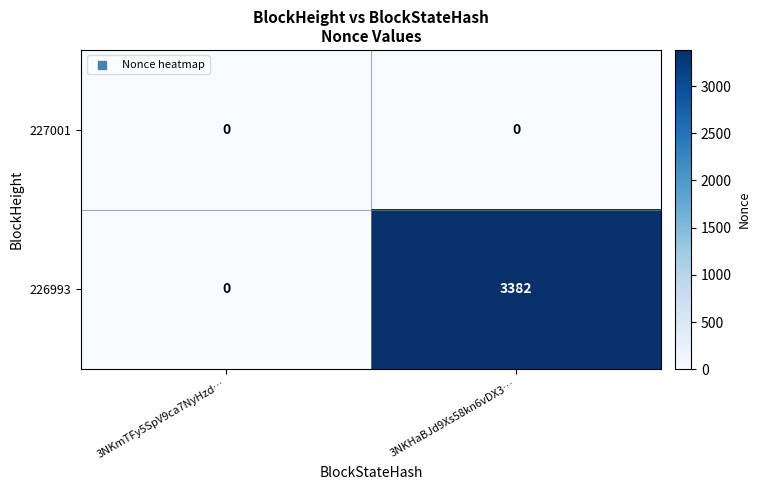

Which series has the largest total across all categories?

226993